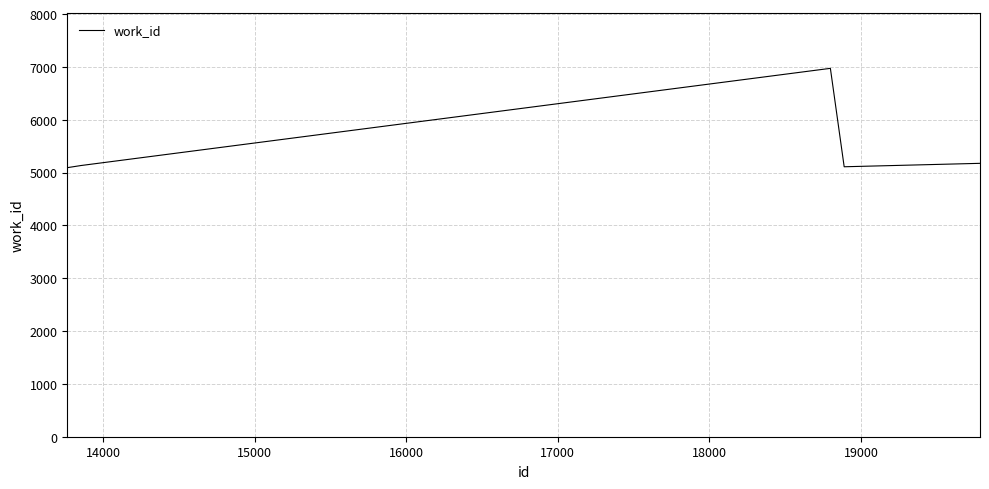

What is the difference between the maximum and minimum values?

1880